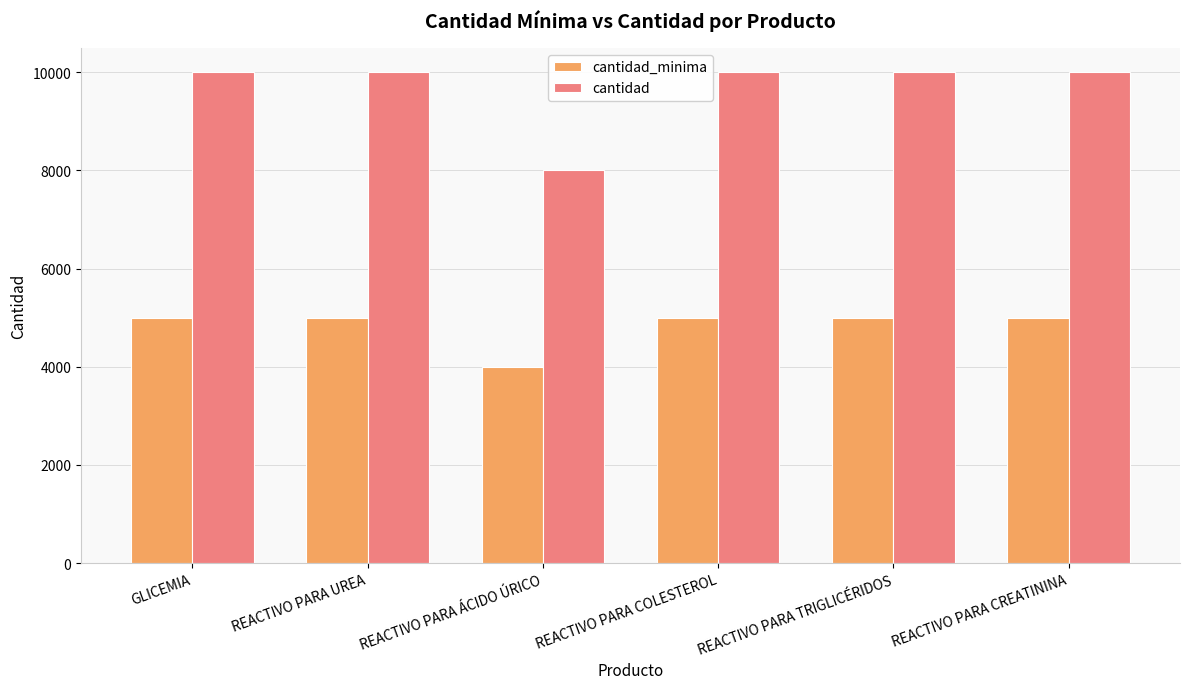

How many bars are there in each group?

2